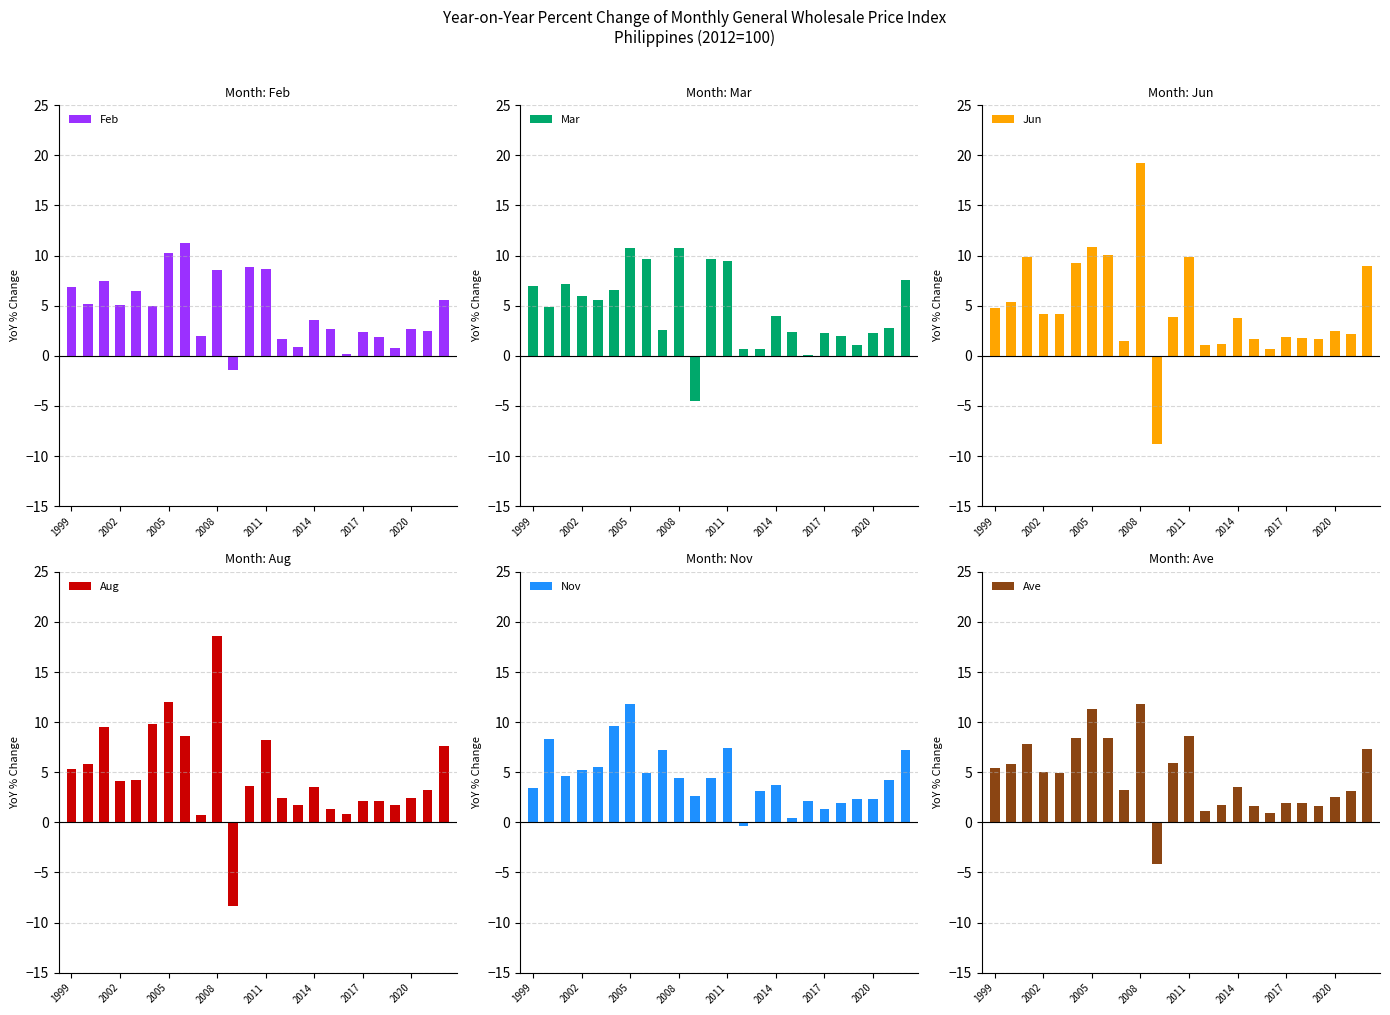

How many series are shown in this chart?

6